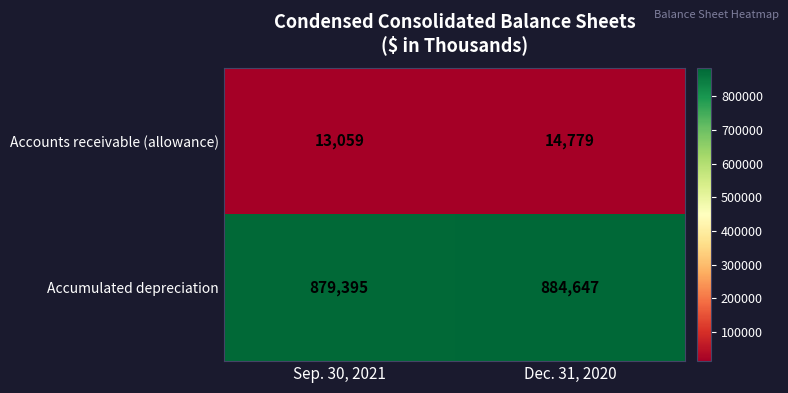

True or false: Accounts receivable (allowance) has a value of 14779 at Dec. 31, 2020.

True